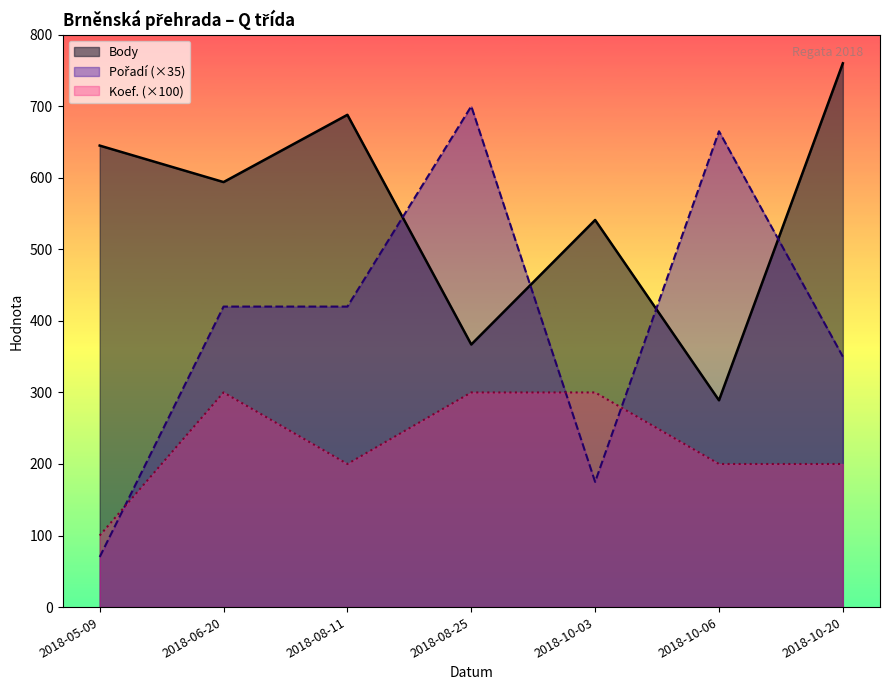

Read the Body value at 2018-06-20, to the nearest 5.

595